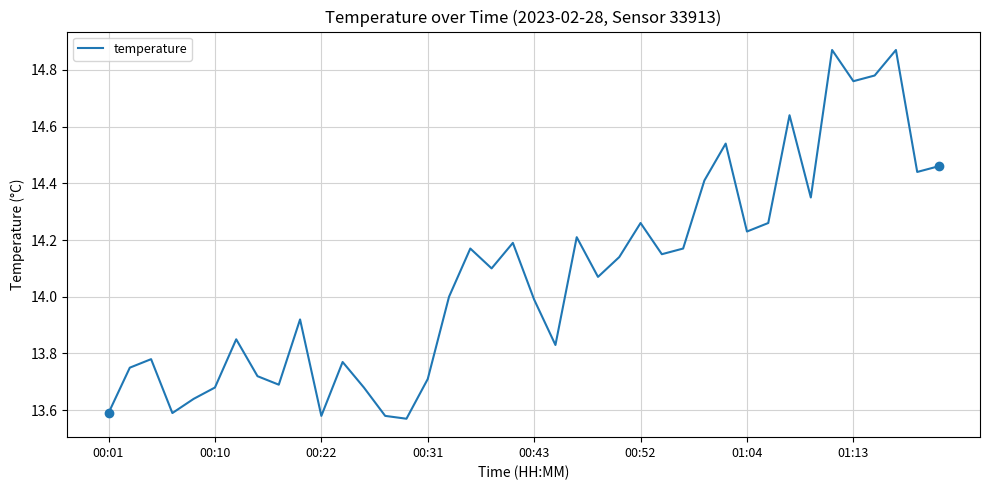

How many lines are shown in the chart?

1